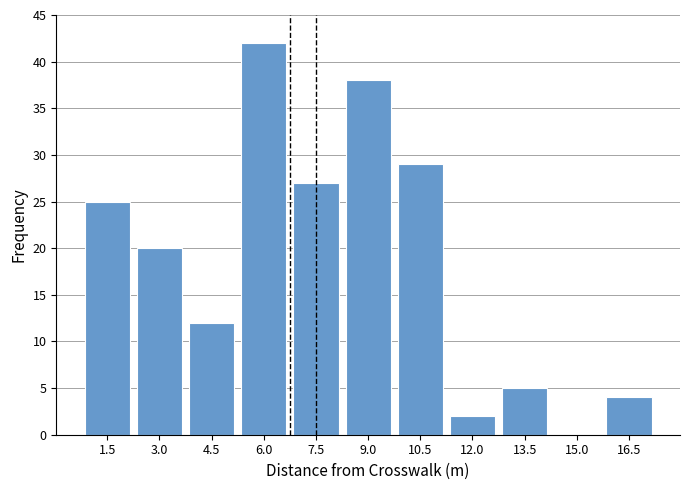

Reading left to right, list all the values displayed in this chart.

1.5=25	3.0=20	4.5=12	6.0=42	7.5=27	9.0=38	10.5=29	12.0=2	13.5=5	15.0=0	16.5=4